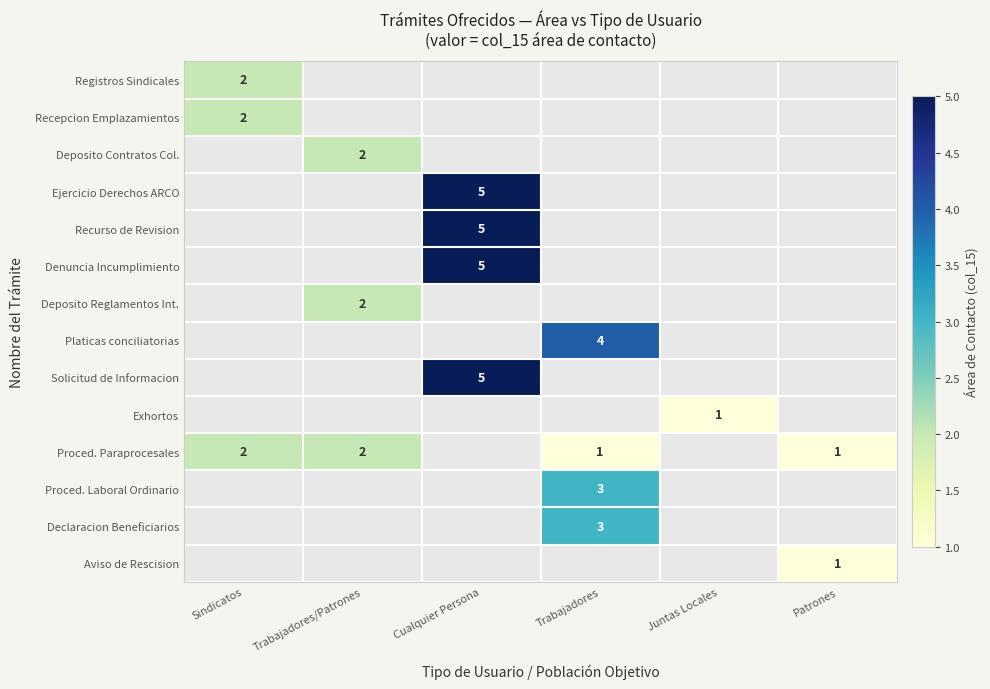

The value of Ejercicio Derechos ARCO at Cualquier Persona is 9. True or false?

False